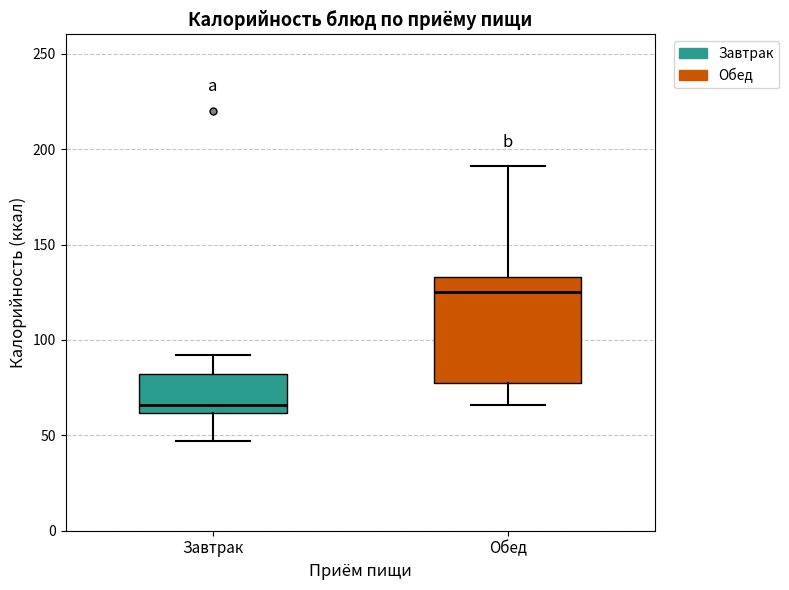

Comparing the boxes themselves (not the whiskers), which one is the tallest?

Обед